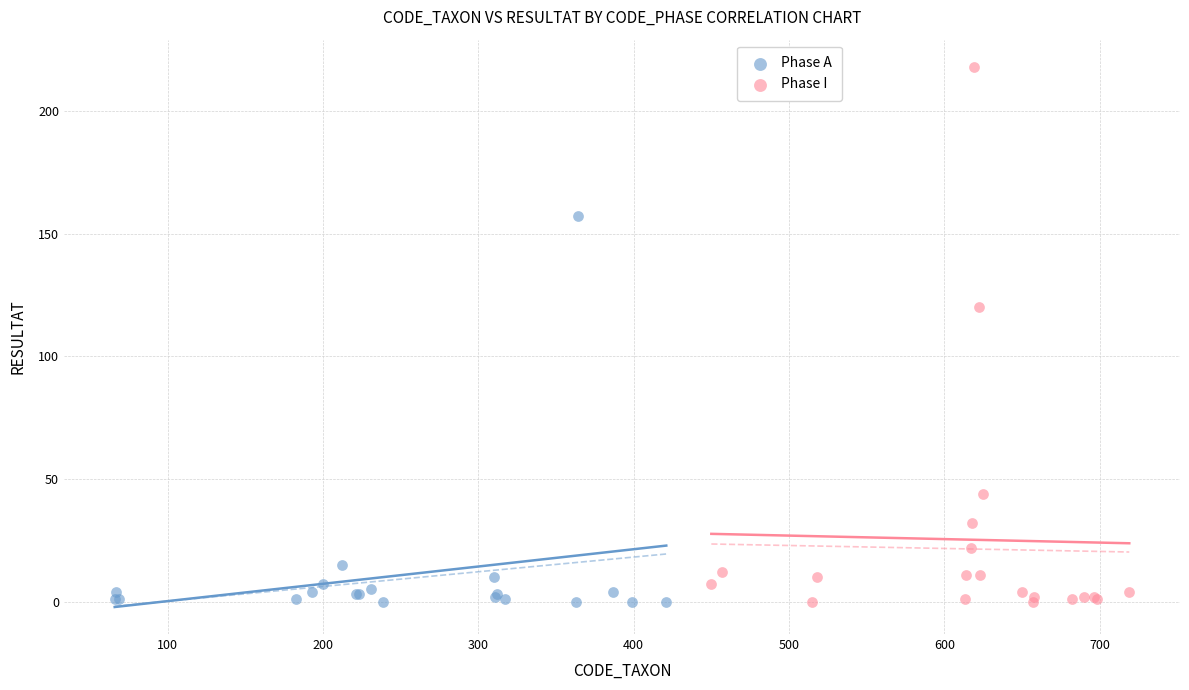

Which series contains the highest Y value?

Phase I